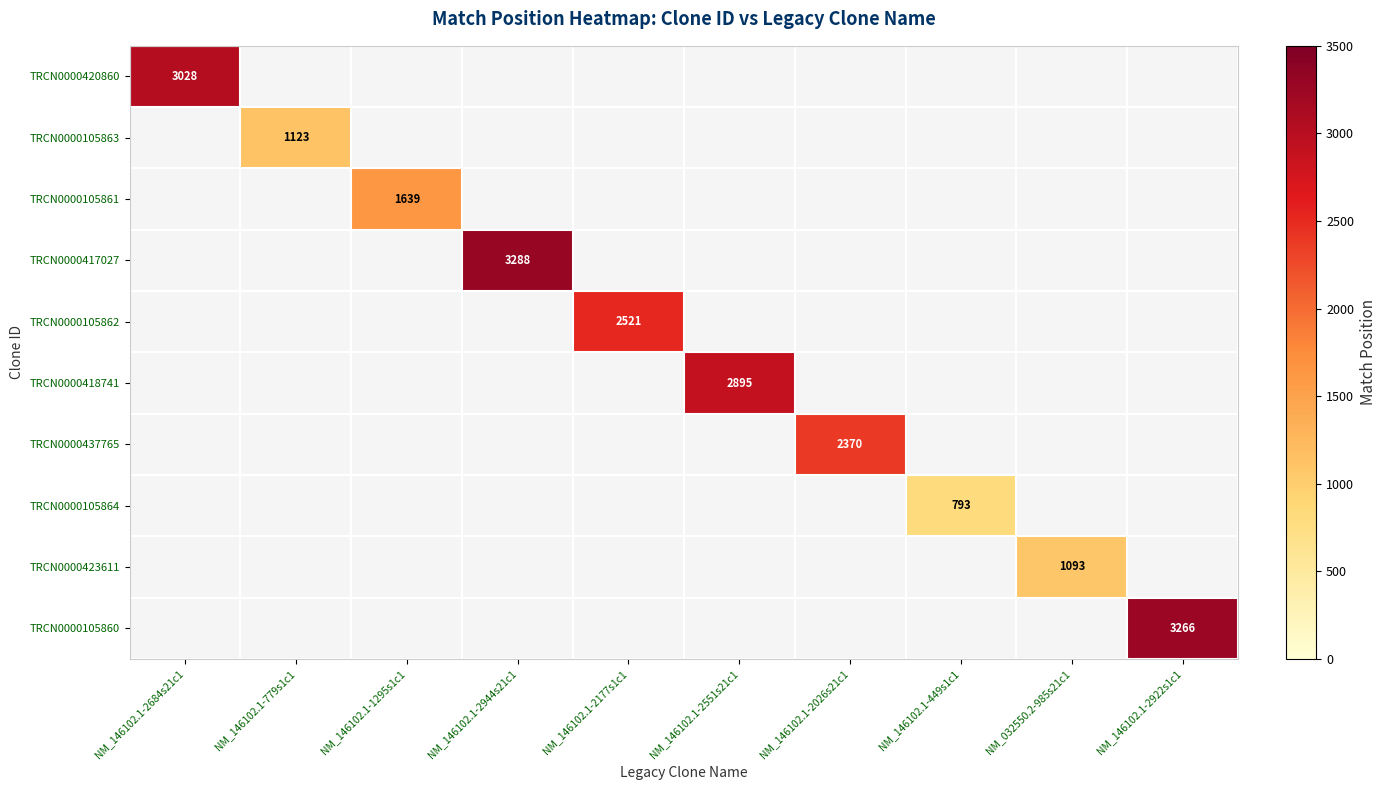

Which label corresponds to the smallest value in the chart?

NM_146102.1-449s1c1